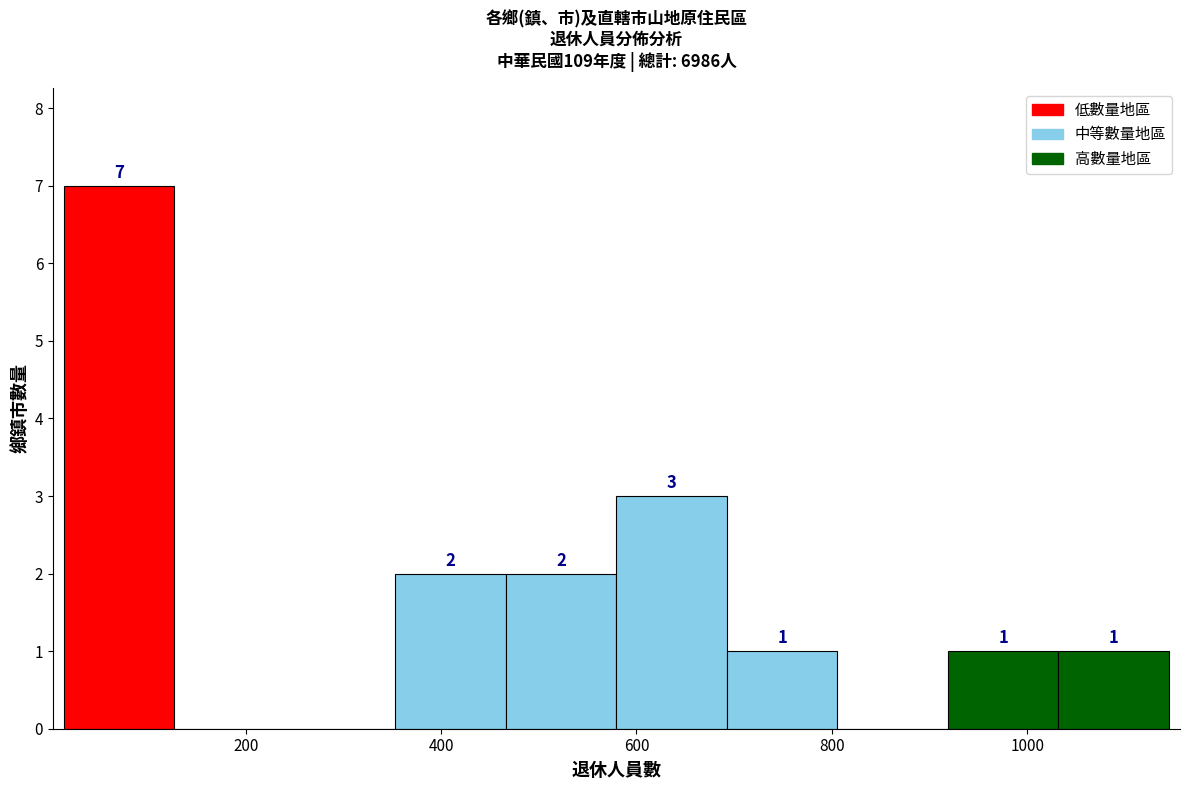

Which range on the x-axis has the tallest bar?

20 to 120